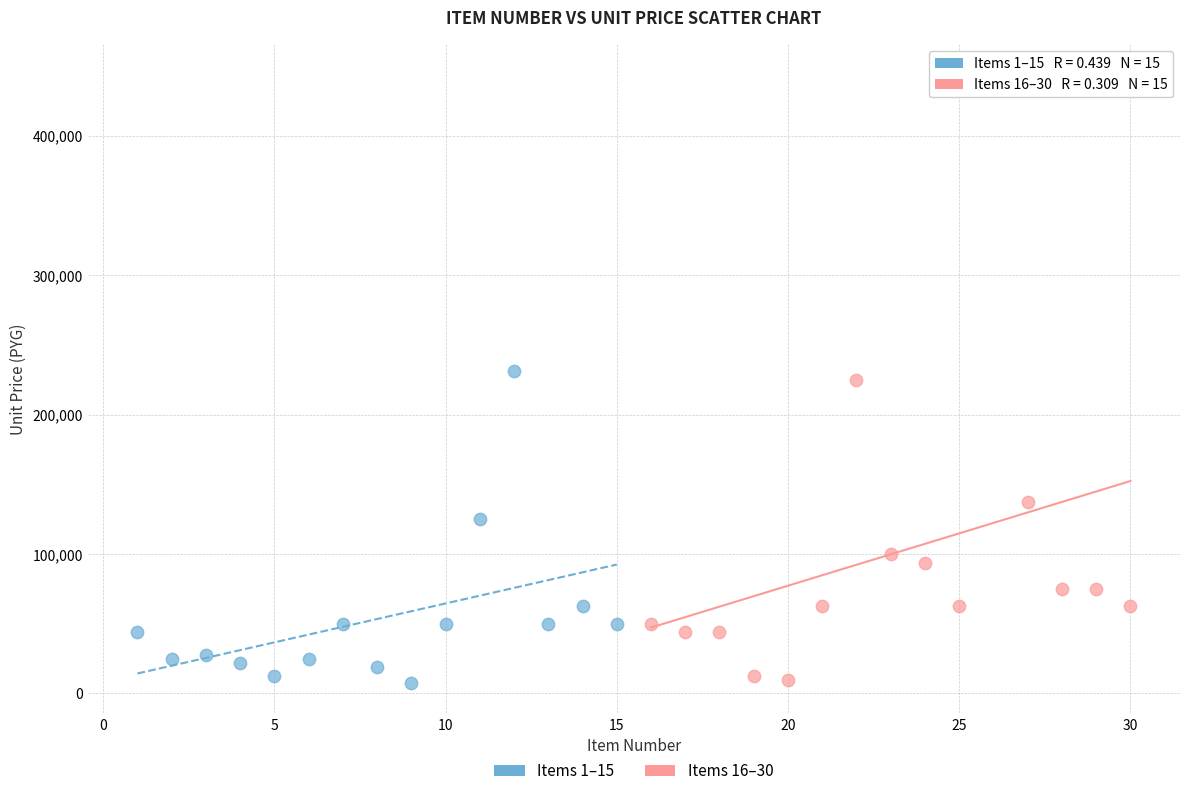

What are all the series names shown in the legend?

Items 1–15, Items 16–30